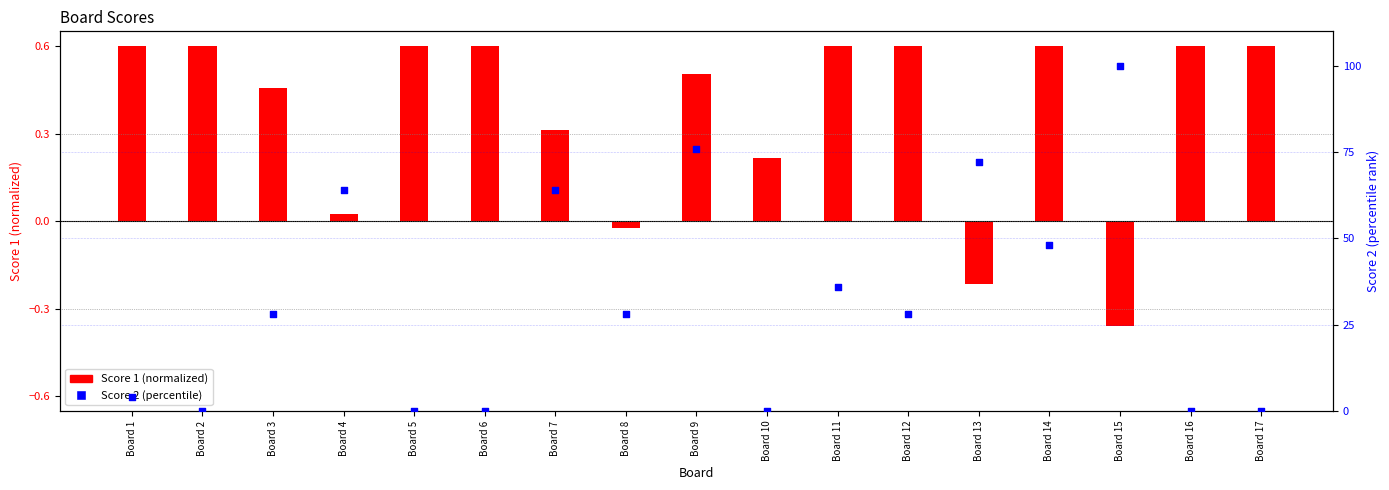

At which category is the sum across all series the highest?

Board 15